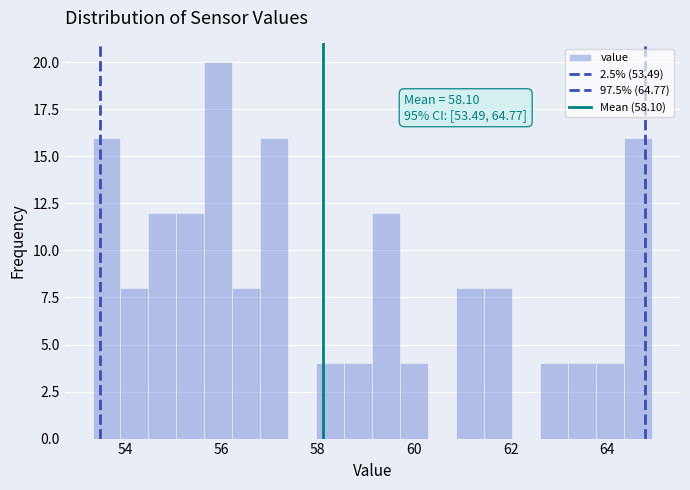

Read against the x-axis, roughly where is the centre of the tallest bar?

56.0